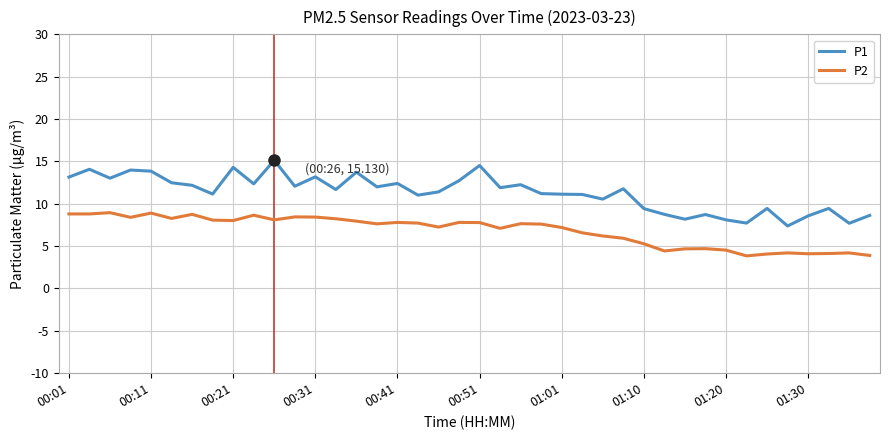

Which series has the largest total across all categories?

P1